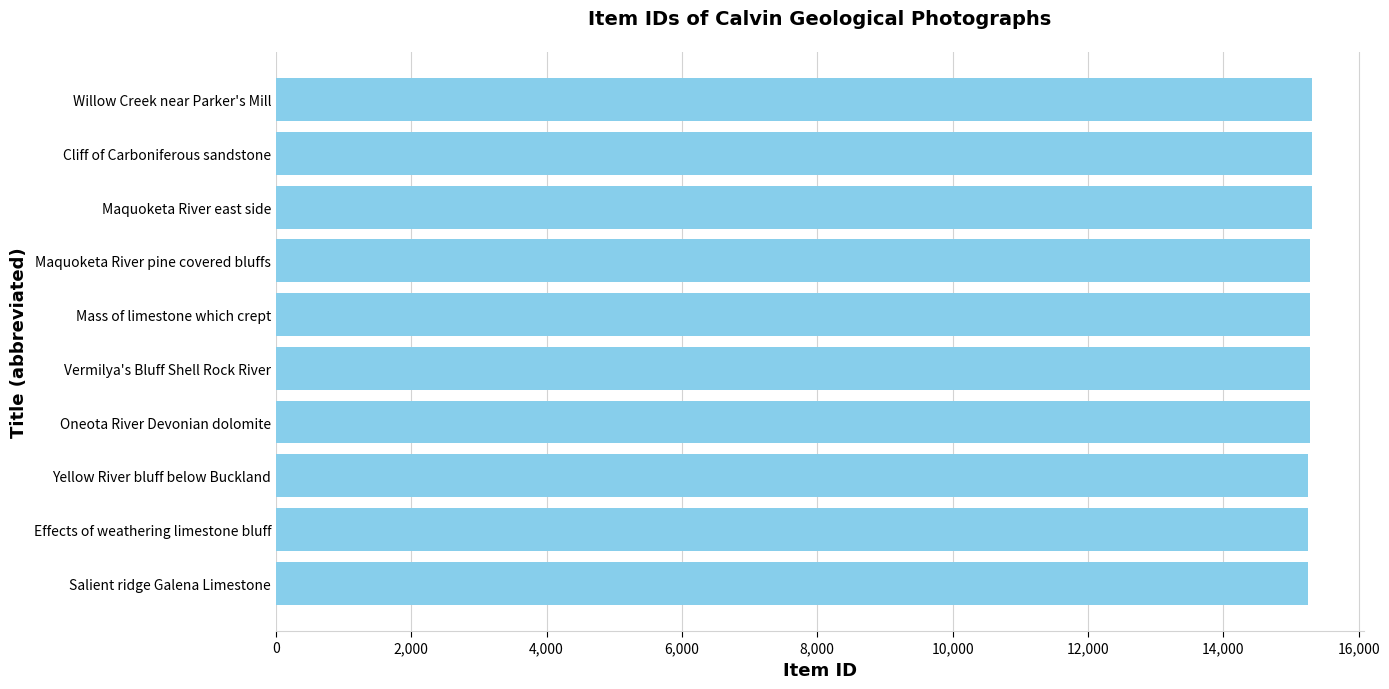

Is it true that the value at Salient ridge Galena Limestone is 10238?

False